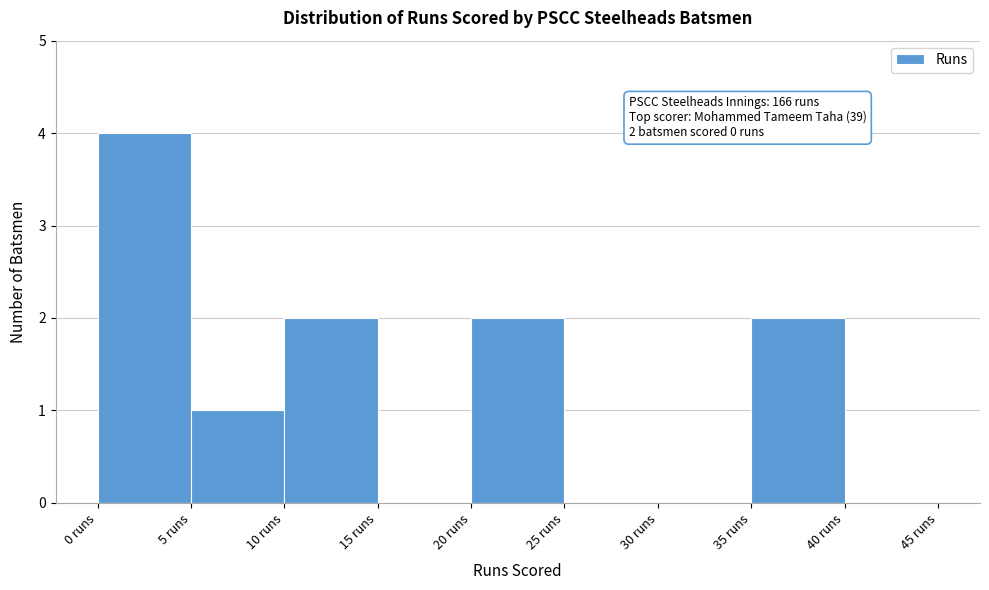

Which range on the x-axis has the tallest bar?

0 to 5